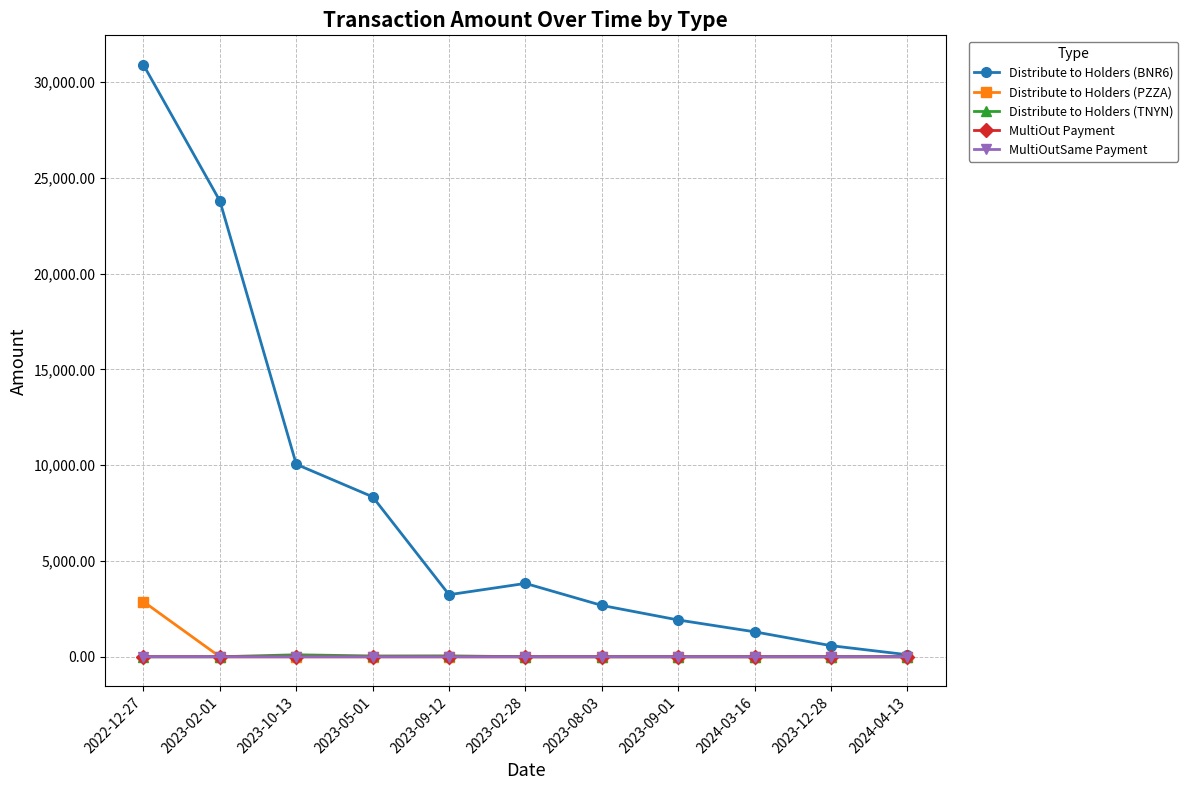

Does the chart display data point markers on the line(s)?

Yes